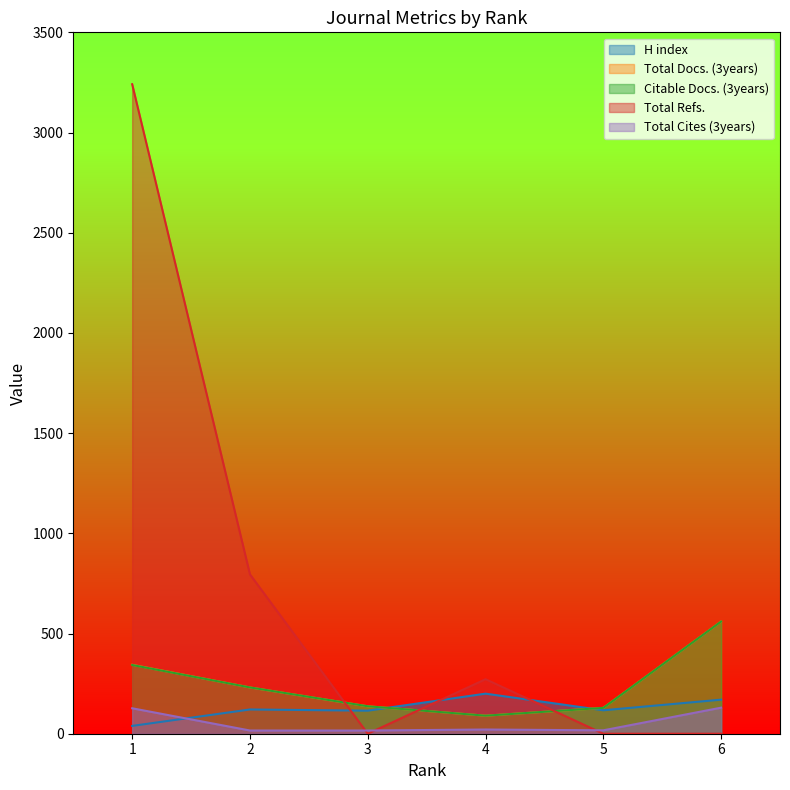

How many values in the Total Docs. (3years) series exceed 231?

2